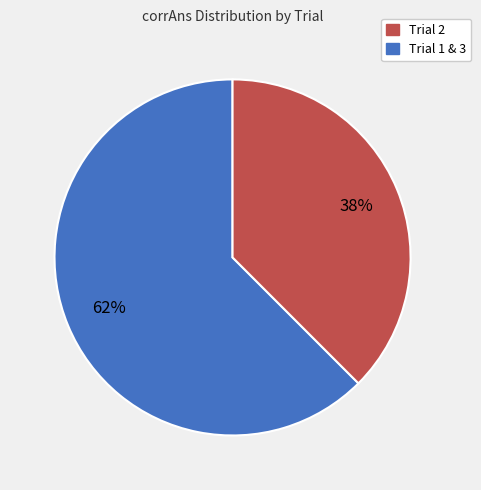

Is there any slice that represents more than half of the pie?

Yes